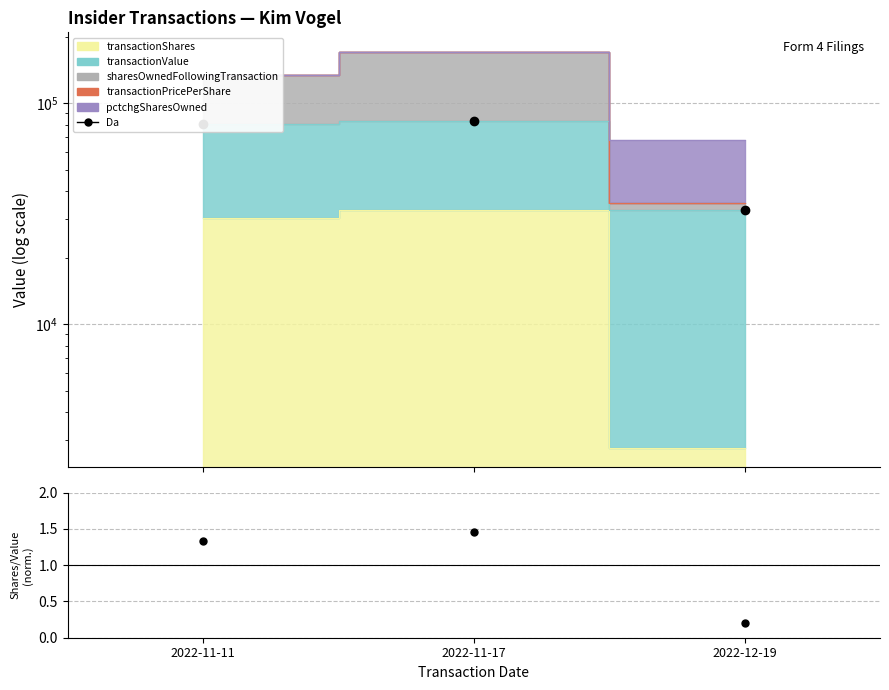

What is the value of the 1st point from the left?

80303